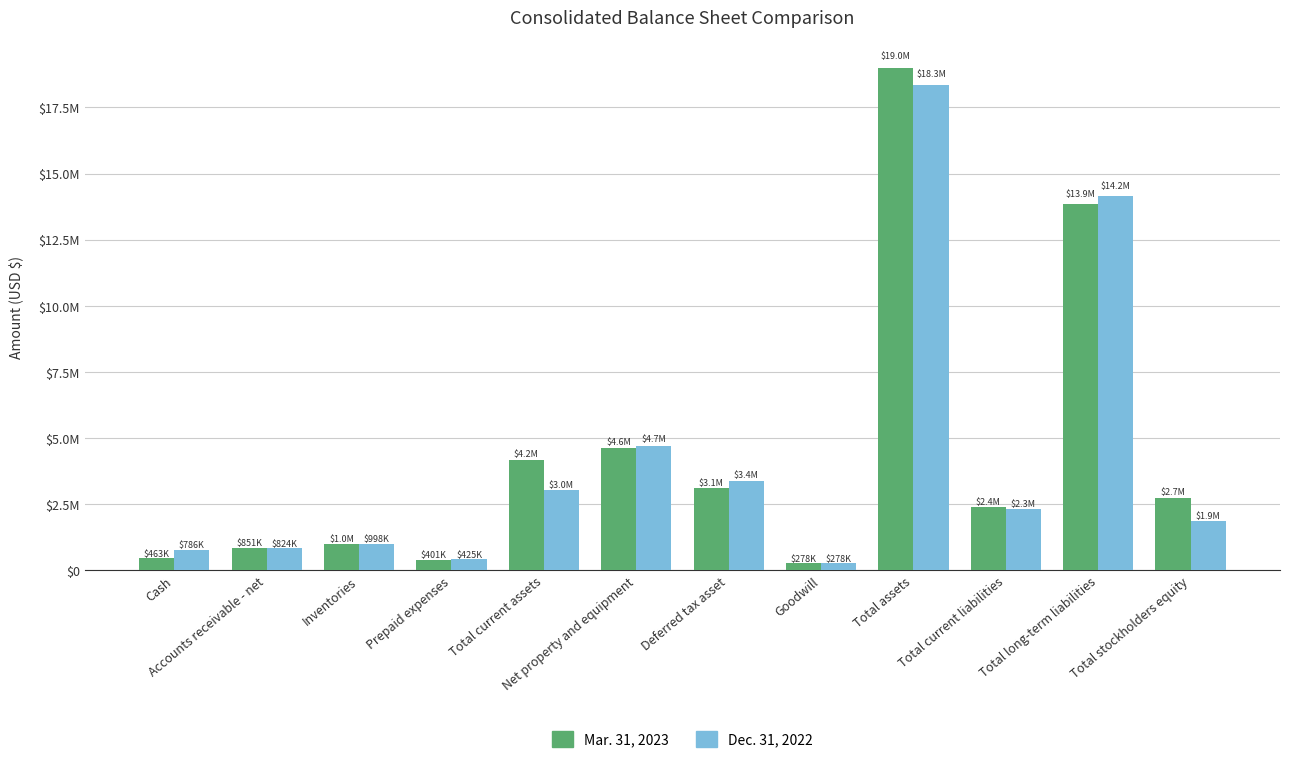

Reading left to right, list all the values displayed in this chart.

Mar. 31, 2023: 463283	851225	1006689	401369	4183010	4631028	3100651	278466	18998330	2397912	13859091	2741327
Dec. 31, 2022: 785522	824091	997868	424822	3032303	4713208	3374841	278466	18343198	2316413	14160123	1866662